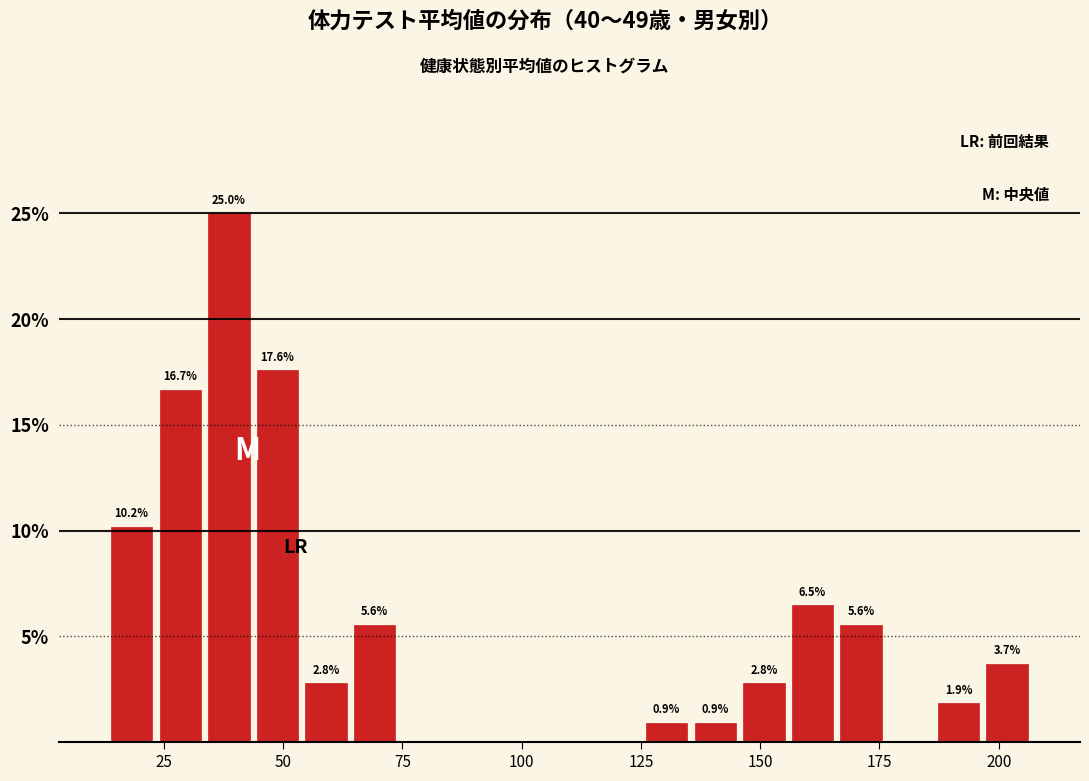

Read against the x-axis, roughly where is the centre of the tallest bar?

40